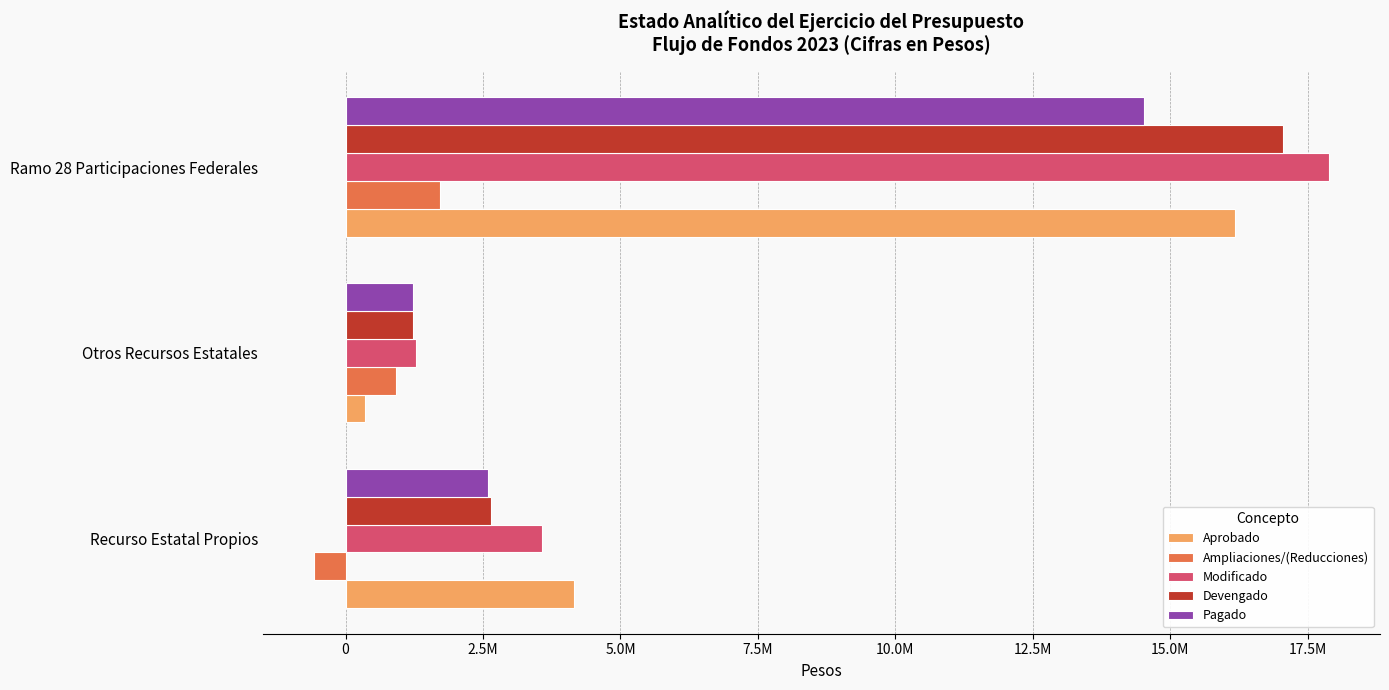

What is the average value of the Pagado series?

6114929